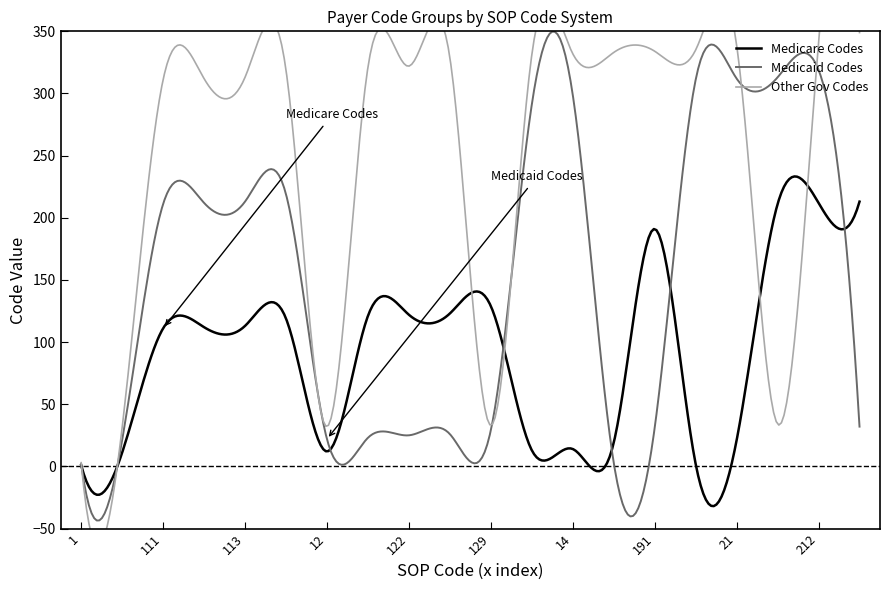

What is the maximum value for Medicare Codes?

233.3